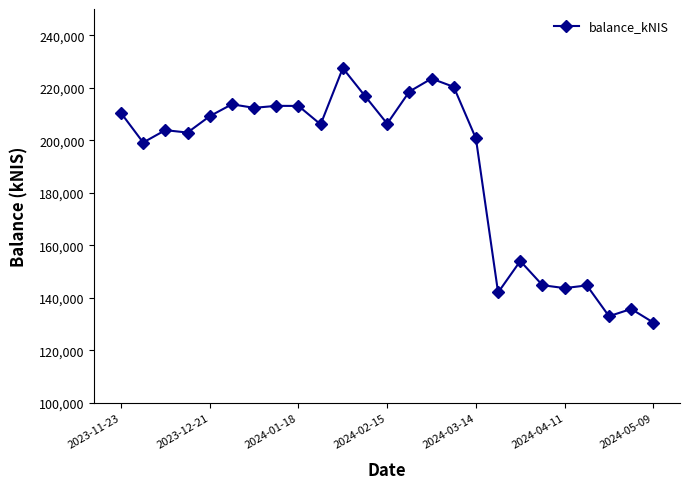

What is the smallest value displayed?

130589.0